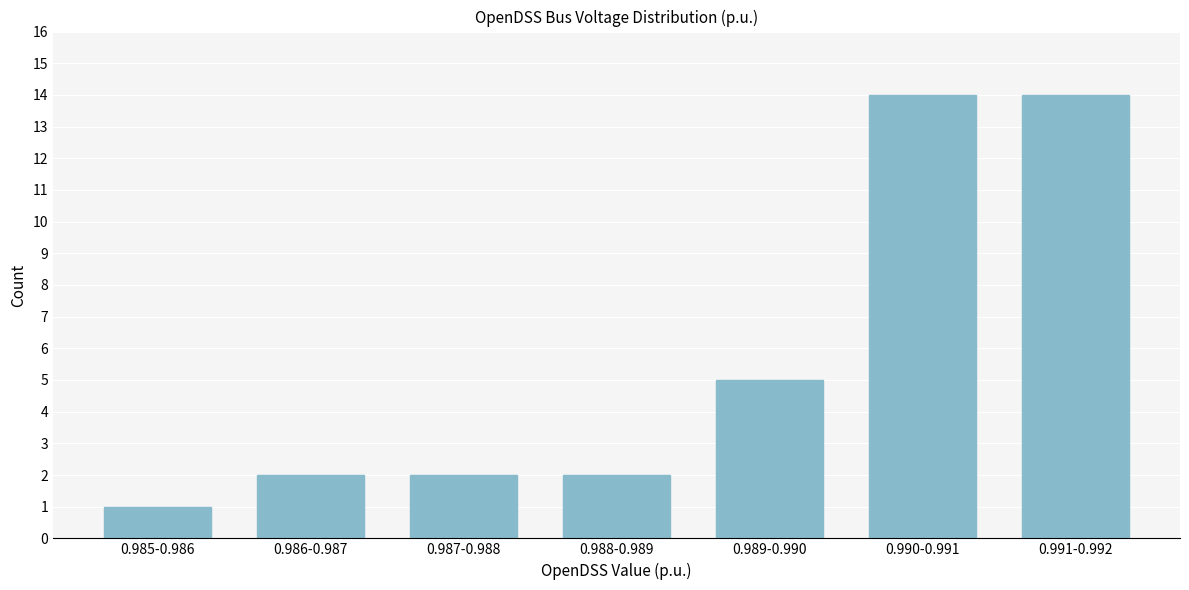

Reading right to left, extract all data points from this chart.

0.991-0.992=14	0.990-0.991=14	0.989-0.990=5	0.988-0.989=2	0.987-0.988=2	0.986-0.987=2	0.985-0.986=1